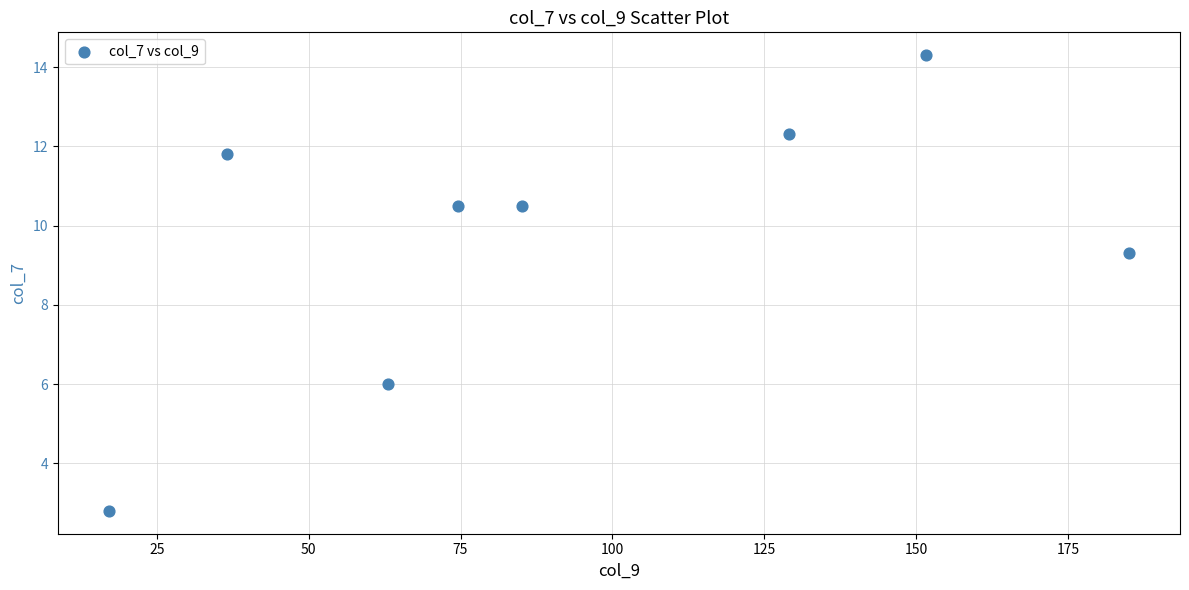

What Y value in the scatter plot is closest to 8?

9.3